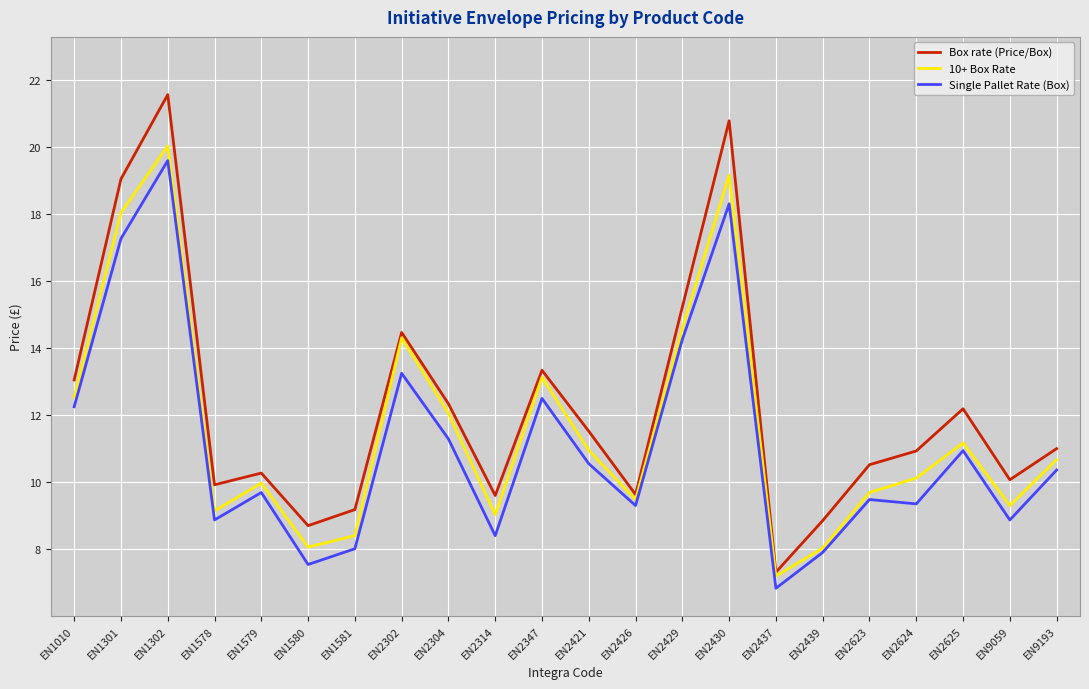

Is it true that Single Pallet Rate (Box) equals 17.3 at EN1301?

True